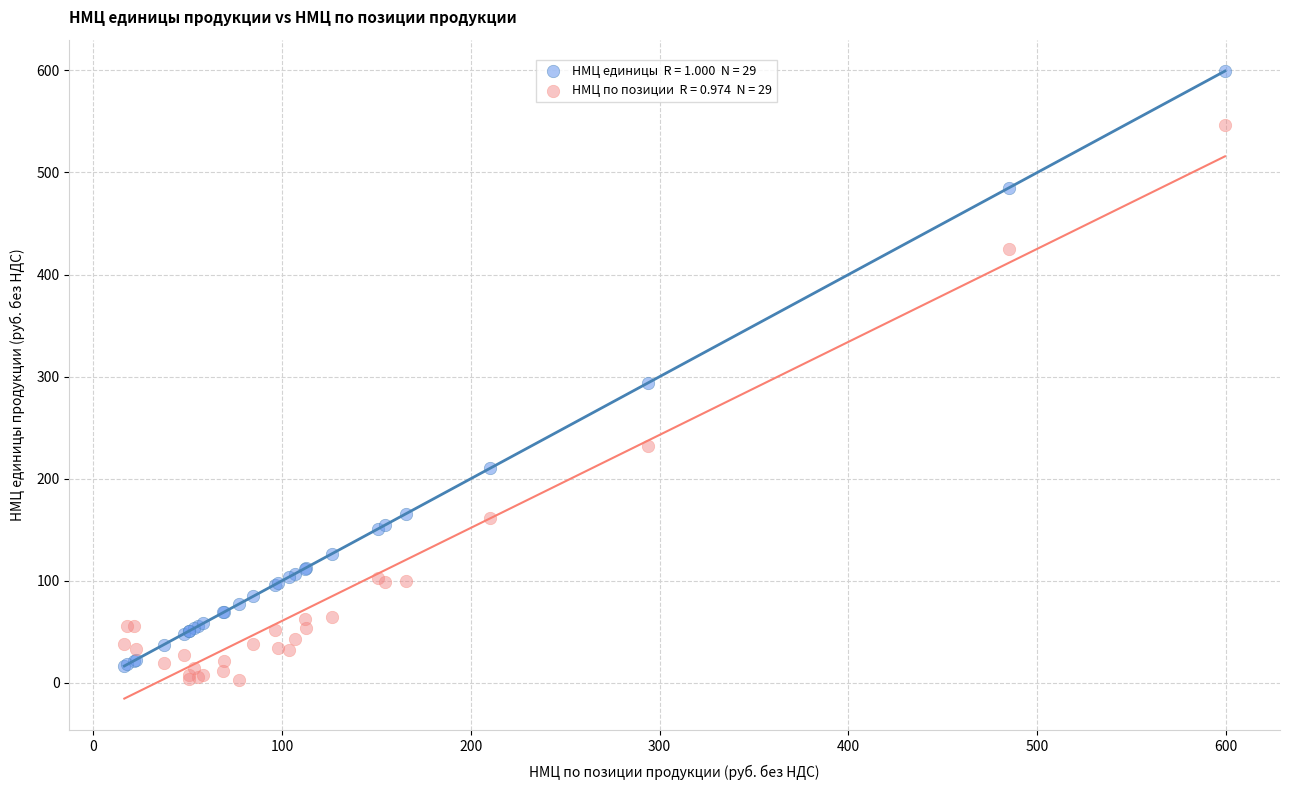

Across all series, what Y value is closest to 301?

294.0